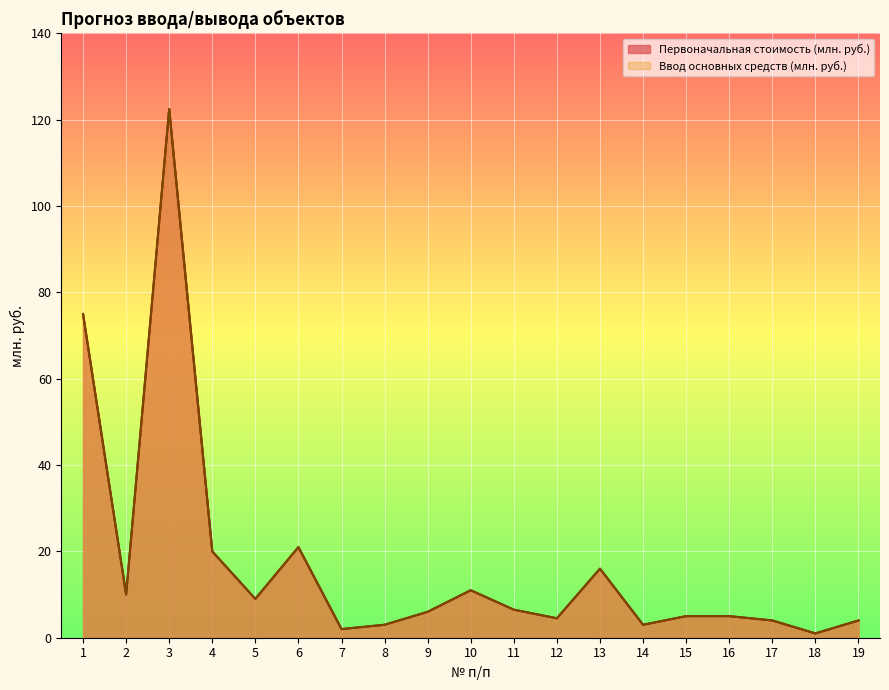

True or false: Ввод основных средств (млн. руб.) and Первоначальная стоимость (млн. руб.) intersect in this chart.

False